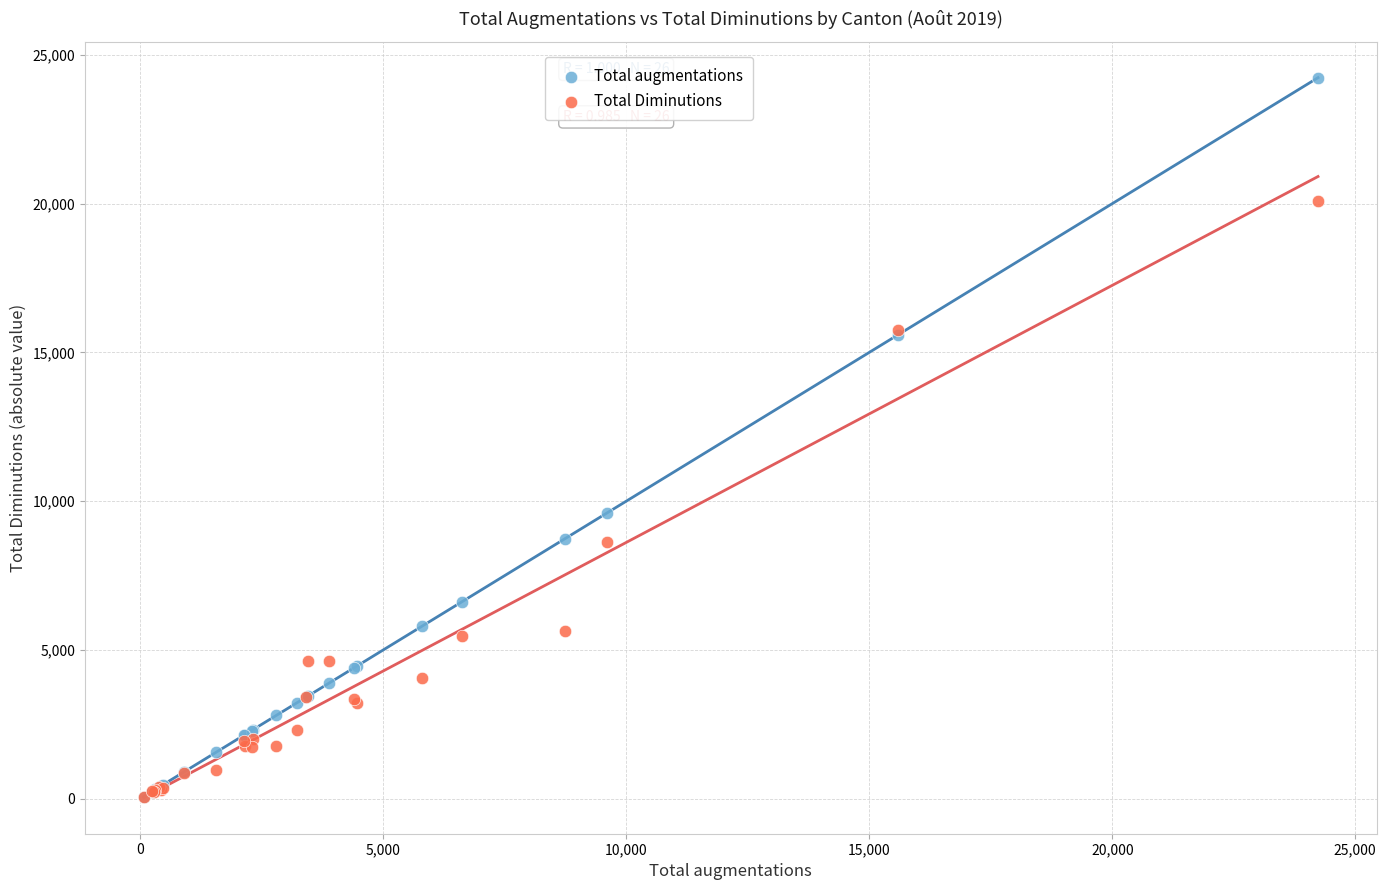

Across all series, what Y value is closest to 12150?

9605